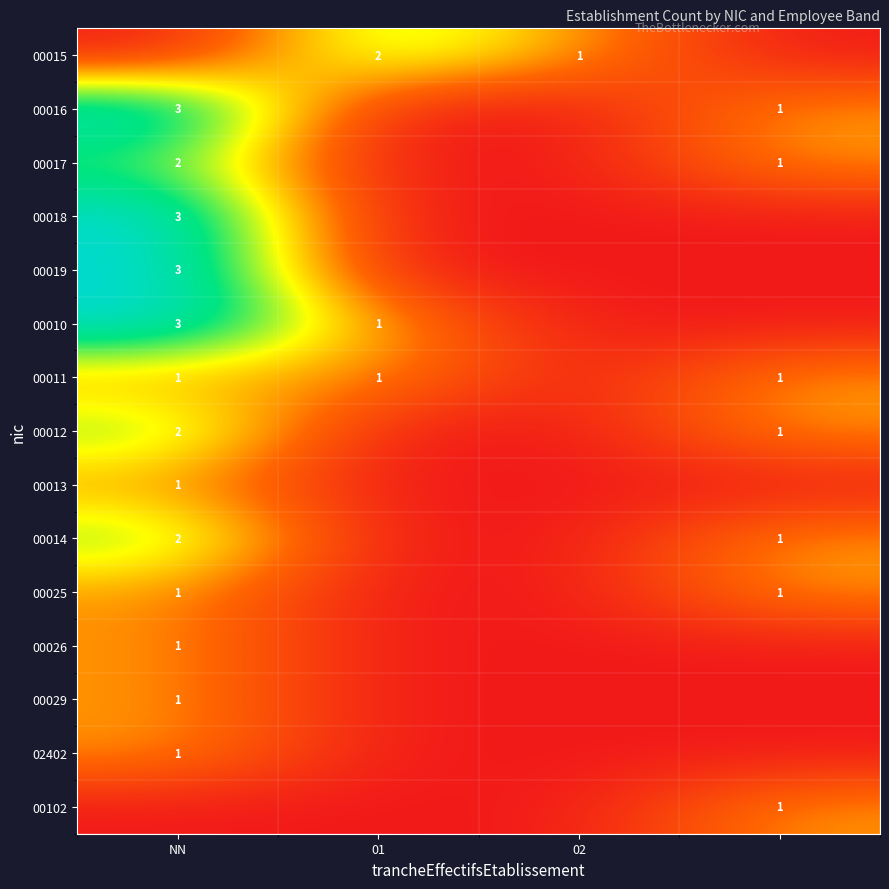

Is the value of 00012 at NN greater than the value of 00029 at NN?

Yes